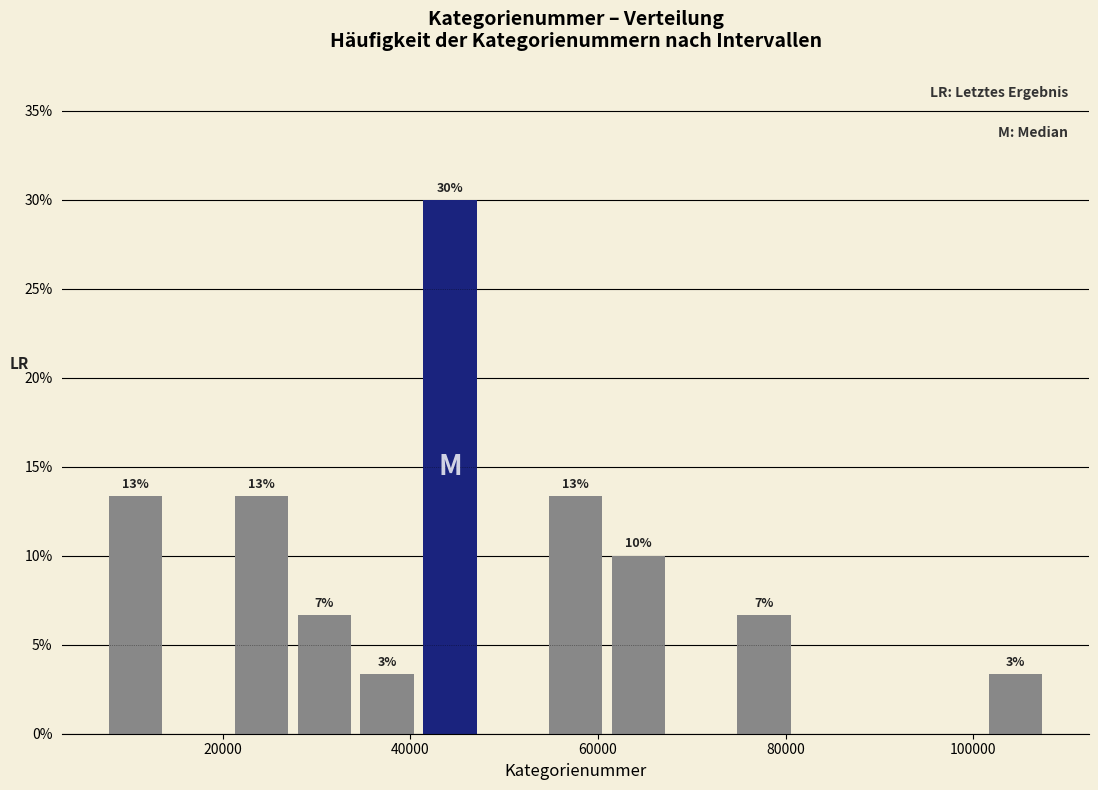

Read against the x-axis, roughly where is the centre of the tallest bar?

44000